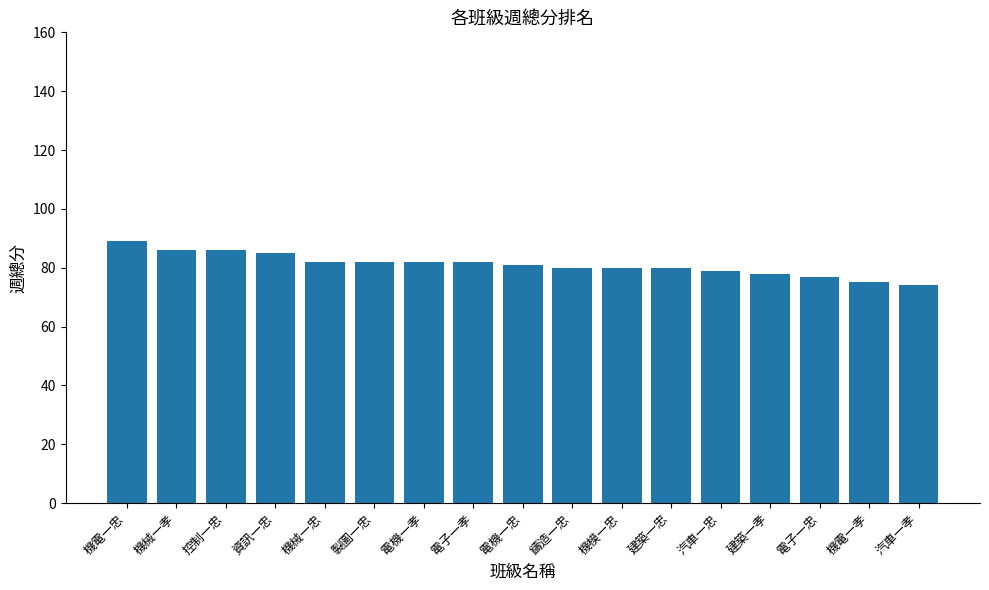

How many data points does each series have?

17